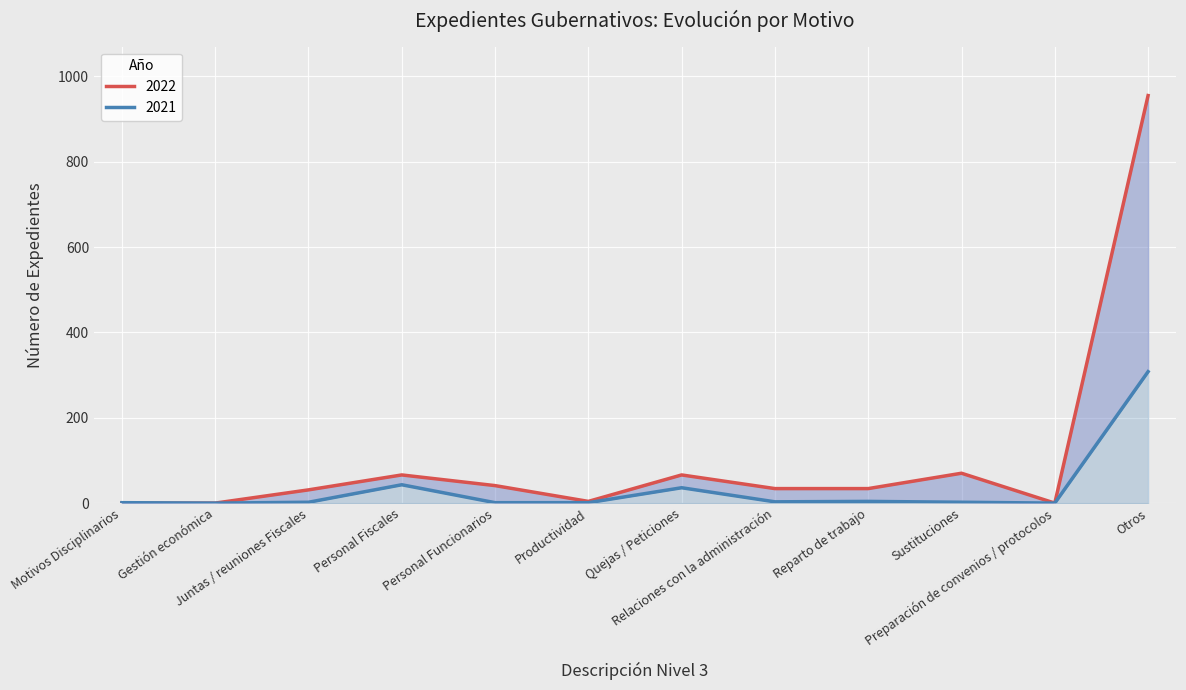

Between Gestión económica and Quejas / Peticiones, which series saw the biggest shift?

2022